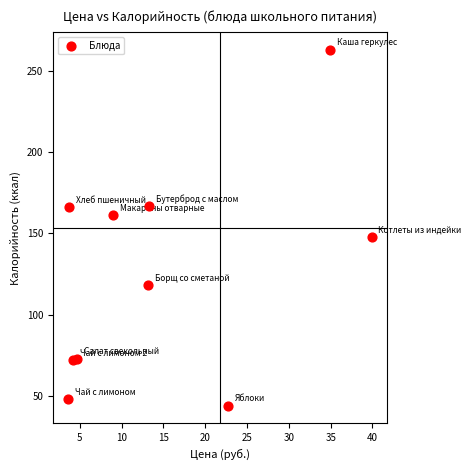

What is the range of Y values (max minus min)?

219